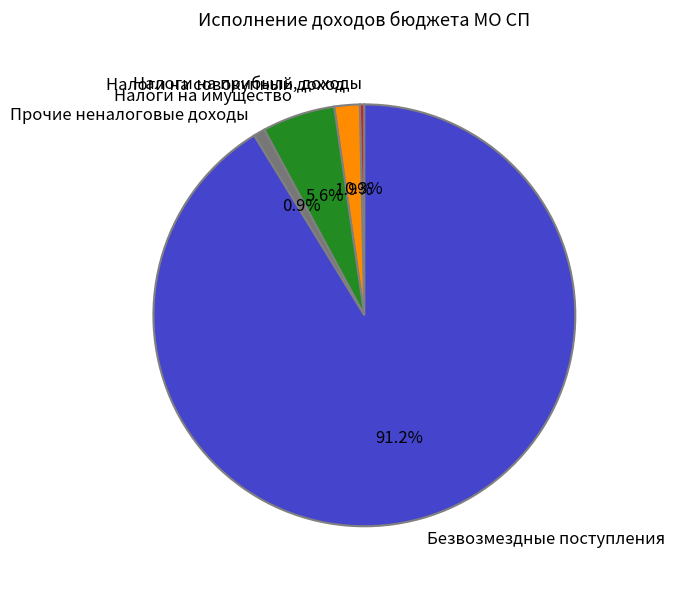

How much of the chart is everything except Налоги на прибыль, доходы?

99.7%